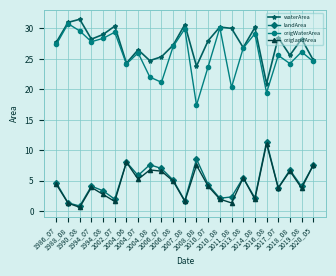

The value of landArea at 1994_07 is 1.5. True or false?

False